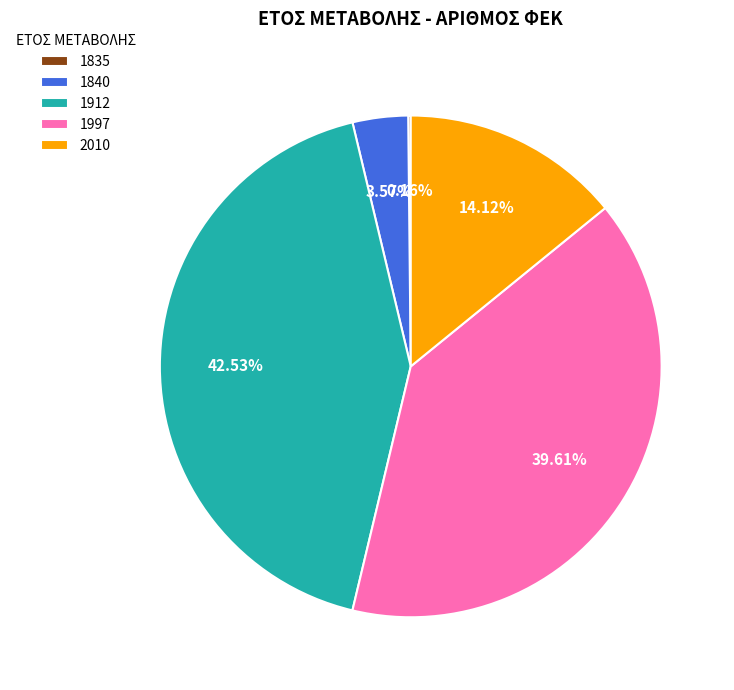

Do 1840 and 1997 together represent more than half of the pie?

No